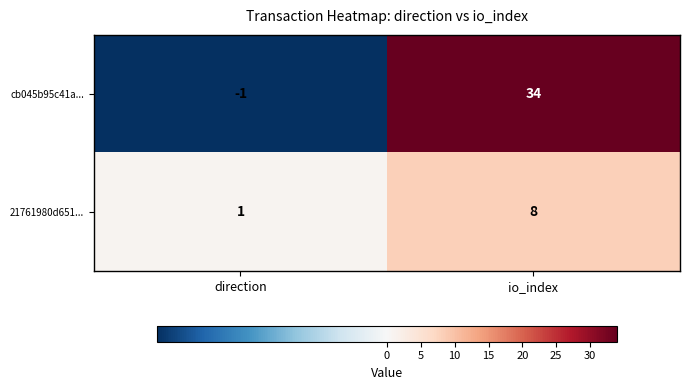

At io_index, list the series in order from largest to smallest.

cb045b95c41a..., 21761980d651...